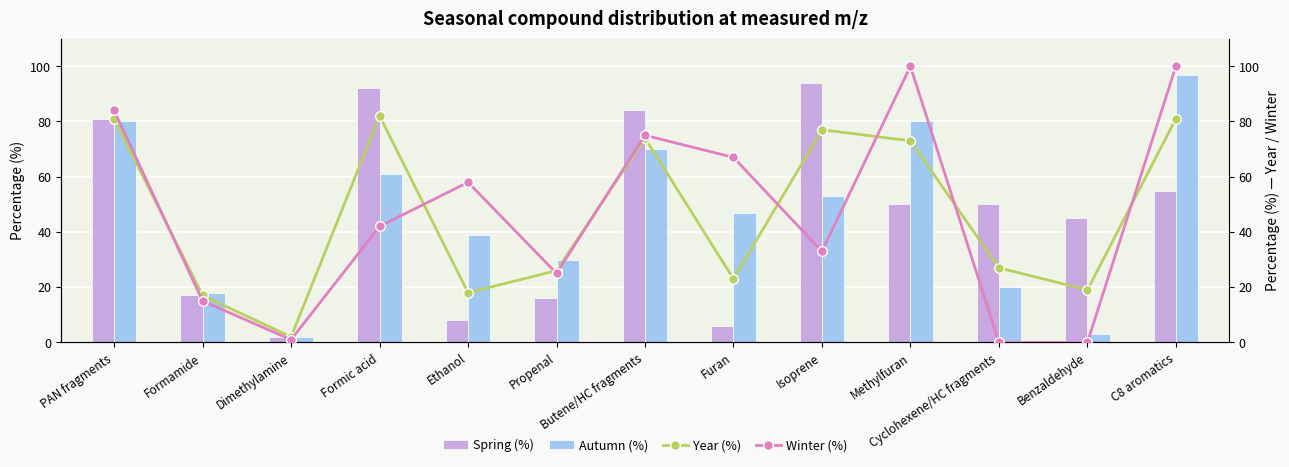

What is the value of the Autumn (%) bar at the 8th from the left?

47